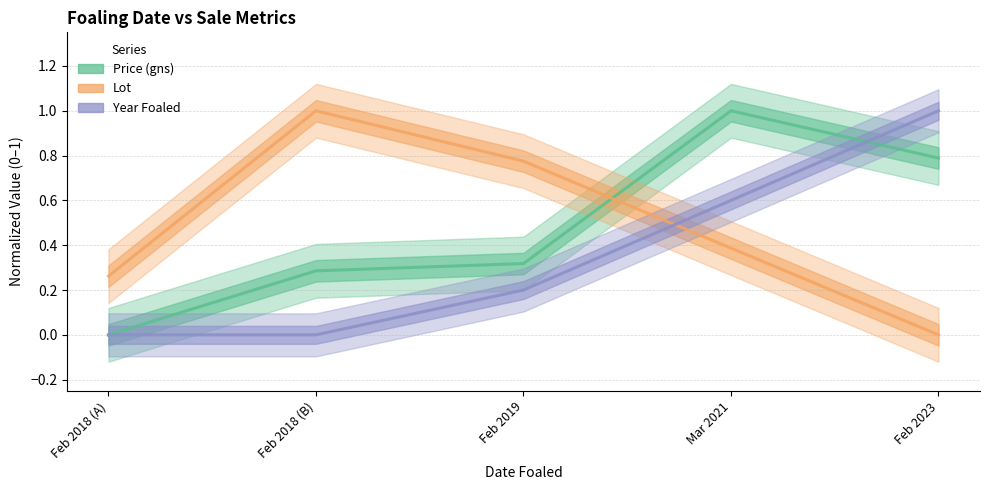

Which series changed the most between Feb 2018 (A) and Feb 2018 (B)?

Lot